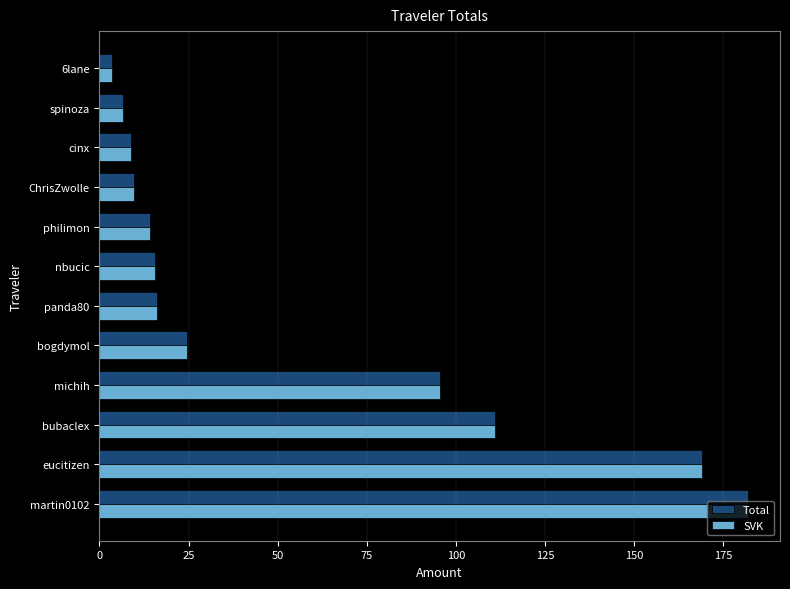

At how many categories does at least one series exceed 105?

3